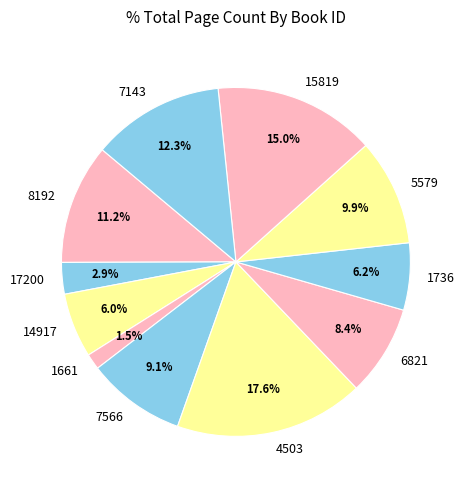

Count the number of slices in the pie.

11